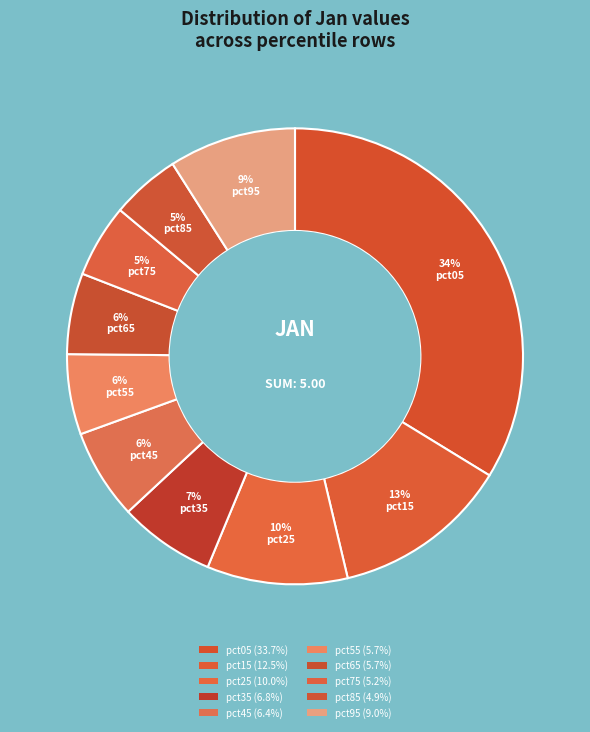

What is the largest slice in the pie chart?

pct05